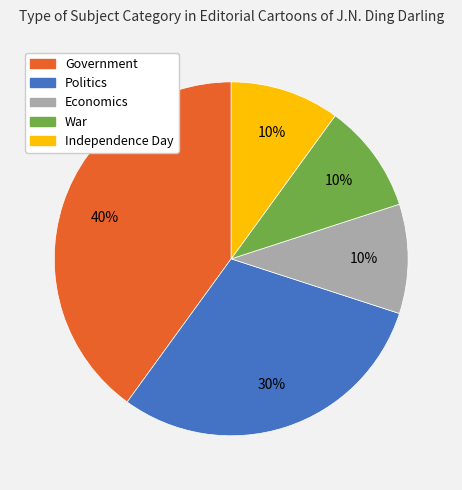

To the nearest percent, what is the combined percentage of Government and Independence Day?

50%